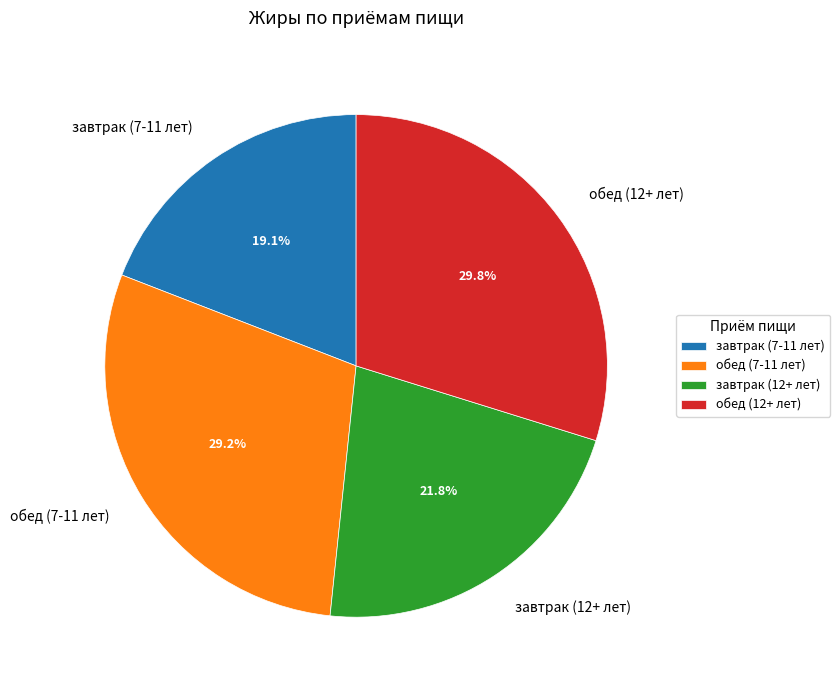

True or false: обед (12+ лет) accounts for 15% of the total.

False